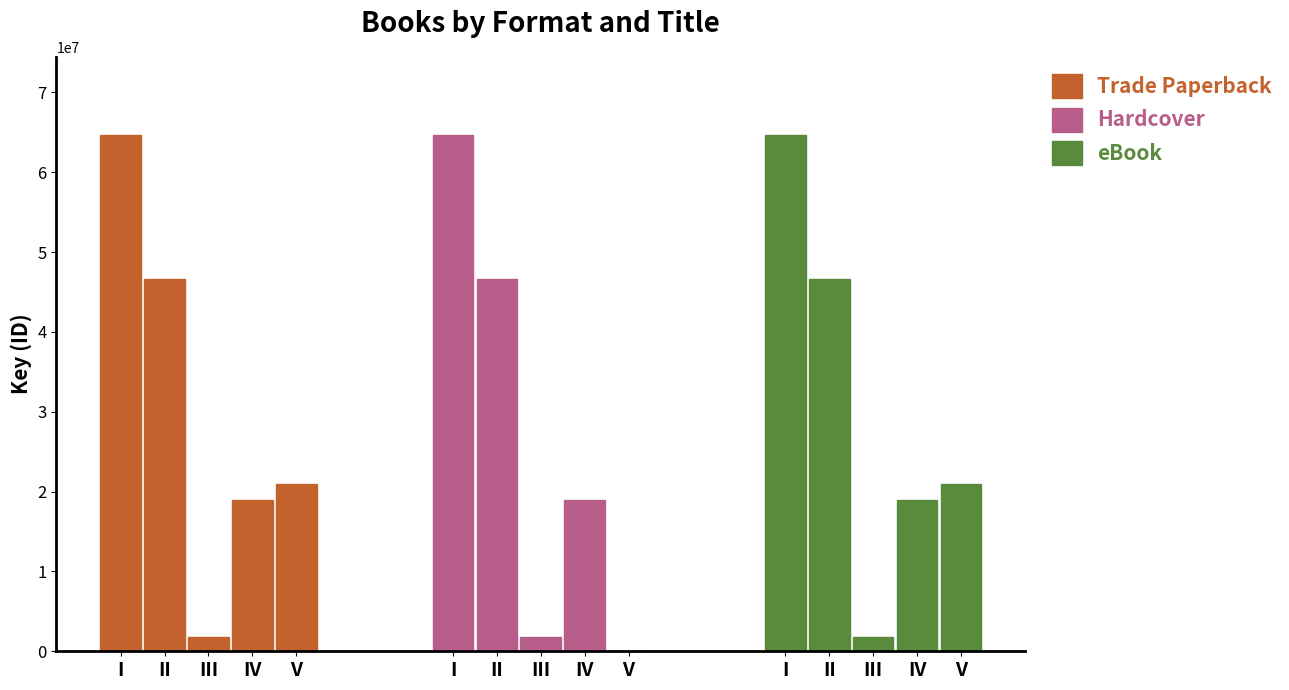

What is the total value across all series at III?

5458170